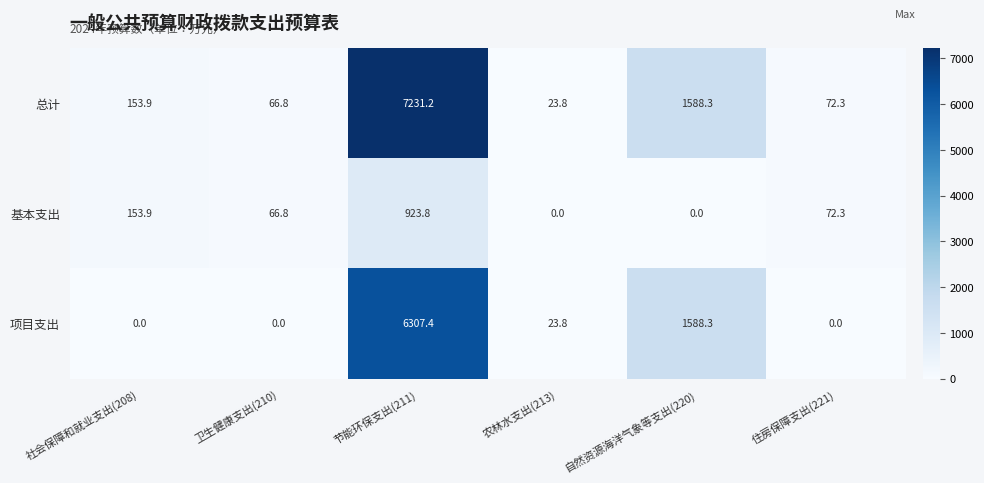

At which label does 总计 reach its minimum?

农林水支出(213)